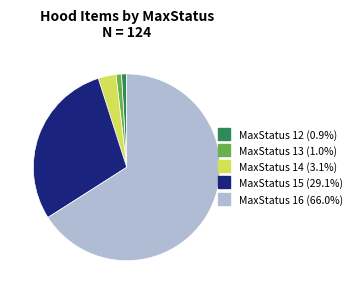

Is there a majority slice in this chart?

Yes